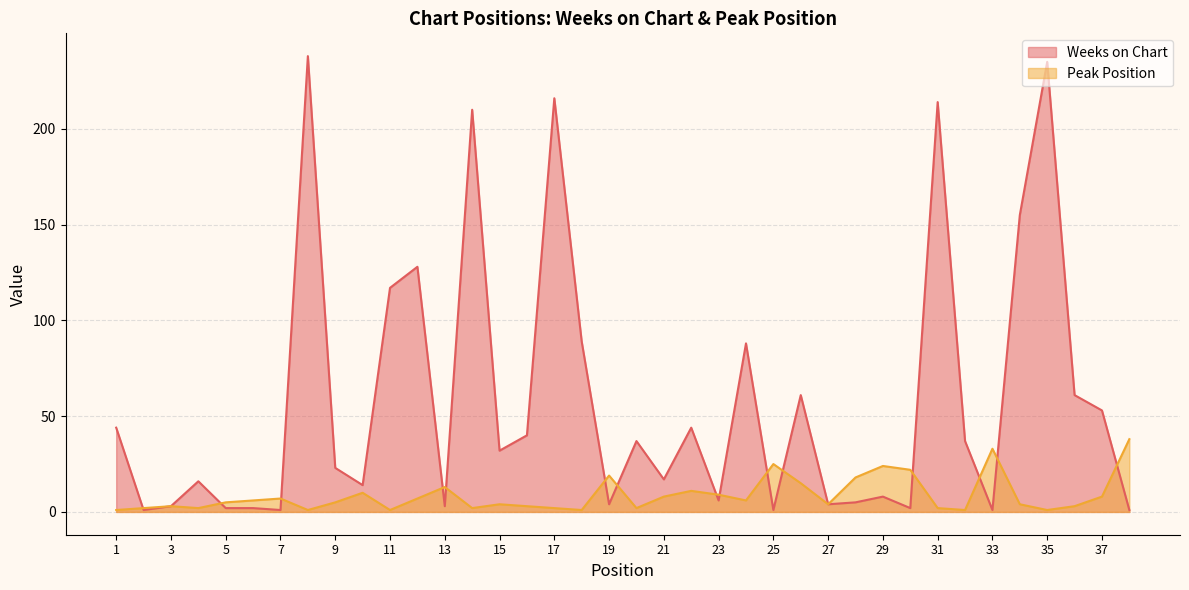

Rank the series by their average value, from lowest to highest.

Peak Position, Weeks on Chart